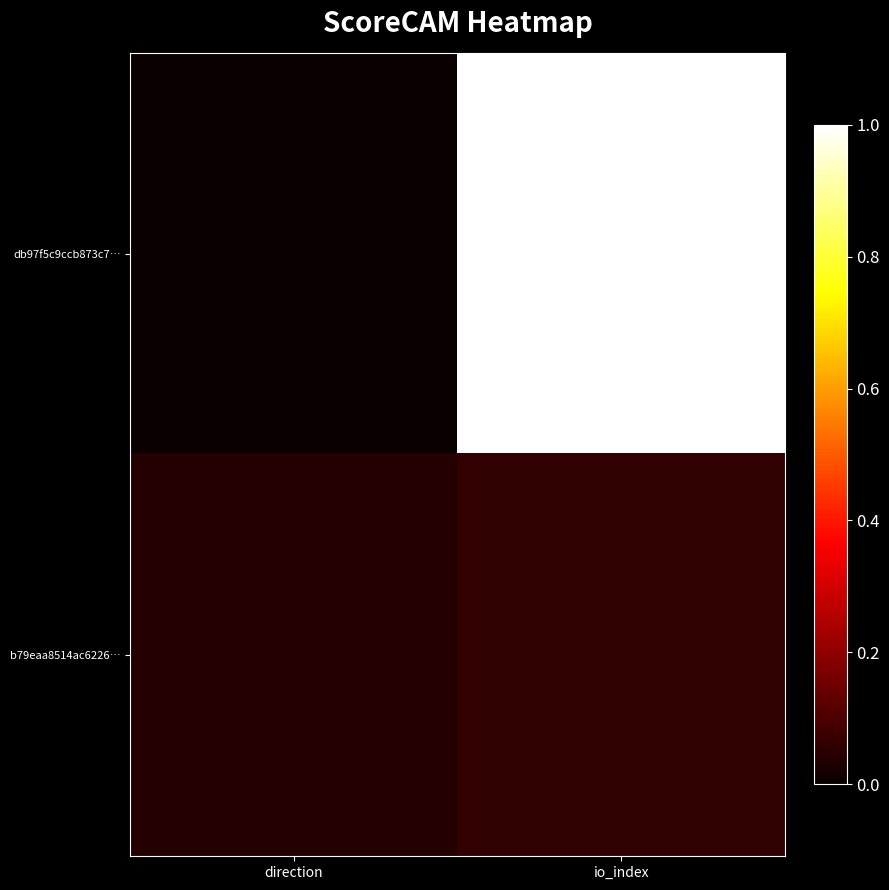

Reading right to left, extract all data points from this chart.

db97f5c9ccb873c7…: io_index=1.0	direction=0.0
b79eaa8514ac6226…: io_index=0.1	direction=0.0